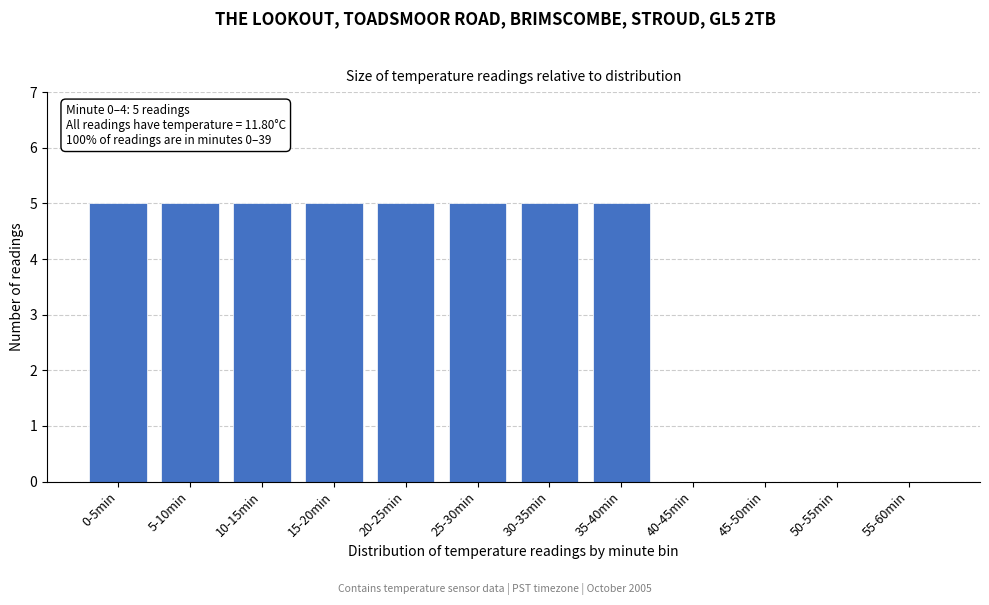

Reading right to left, list all the values displayed in this chart.

55-60min=0	50-55min=0	45-50min=0	40-45min=0	35-40min=5	30-35min=5	25-30min=5	20-25min=5	15-20min=5	10-15min=5	5-10min=5	0-5min=5